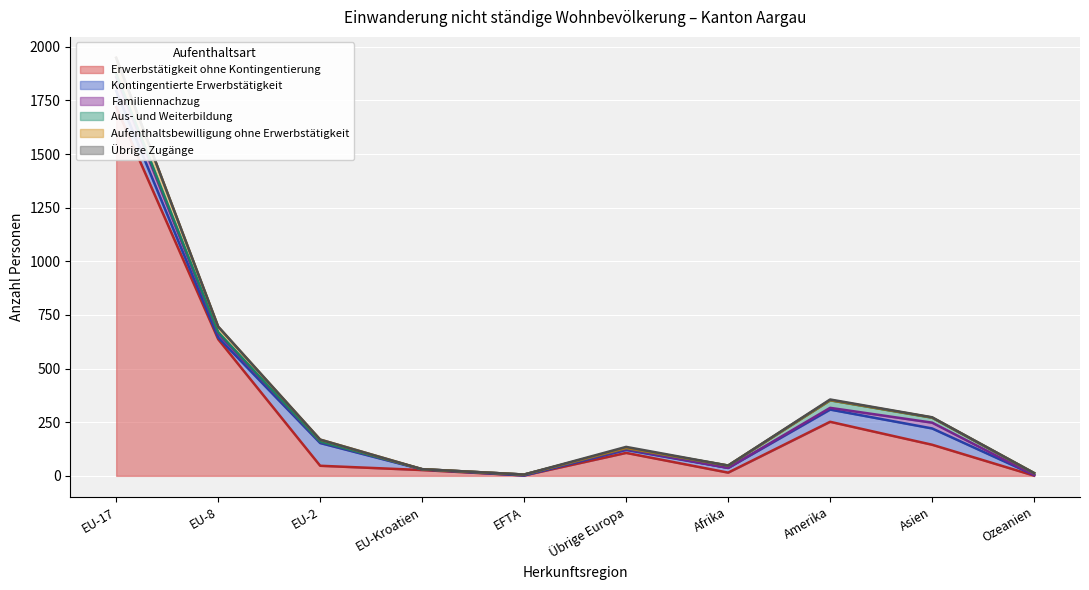

What value does the Familiennachzug series have at Amerika?

8